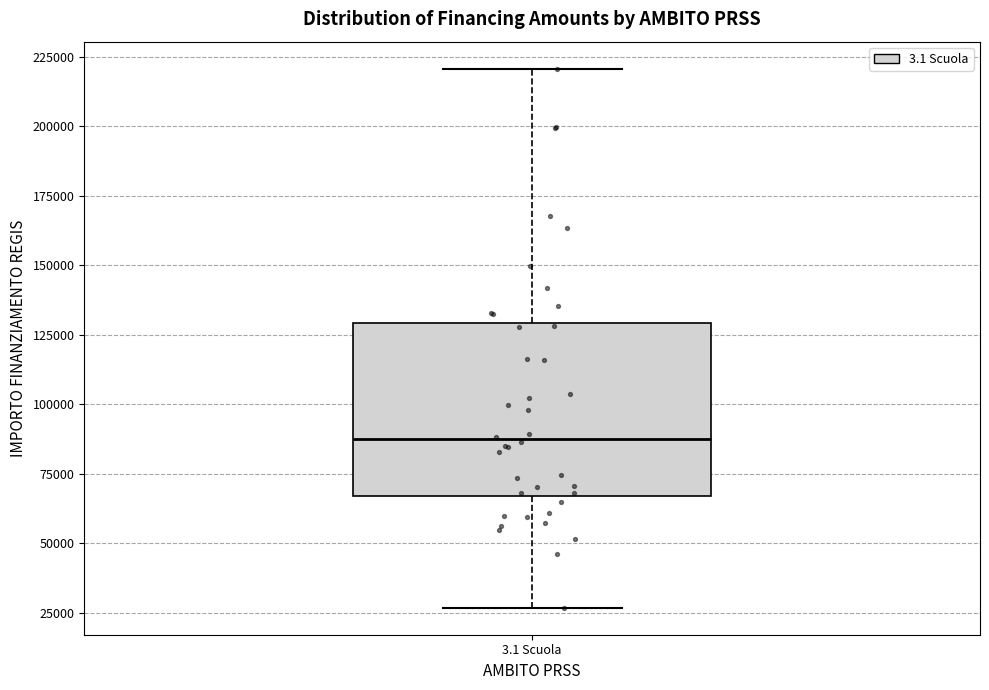

Read this box plot against the y-axis: the position of the median line, the range covered by the box, and the ends of both whiskers. The values are not printed on the chart, so give them approximately, as read against the axis.

median 85000, box 65000 to 130000, whiskers 25000 to 220000